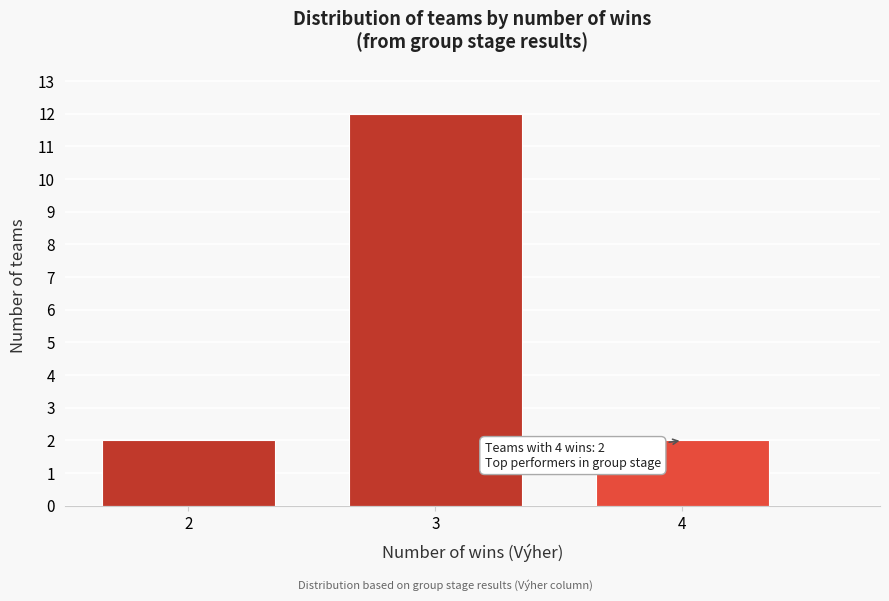

Reading right to left, transcribe all the data shown in this chart.

2	12	2